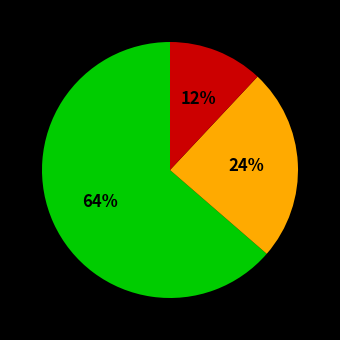

Count the number of slices in the pie.

3